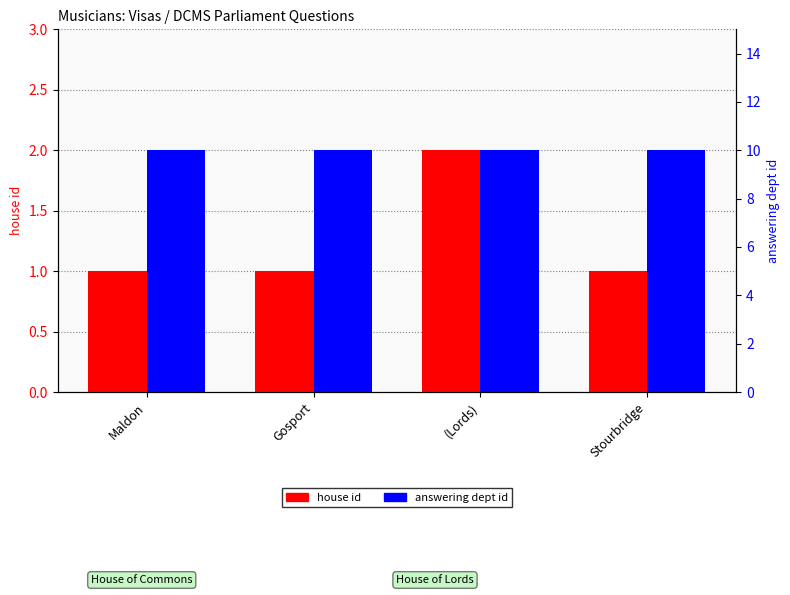

Rank the series by their average value, from lowest to highest.

house id, answering dept id